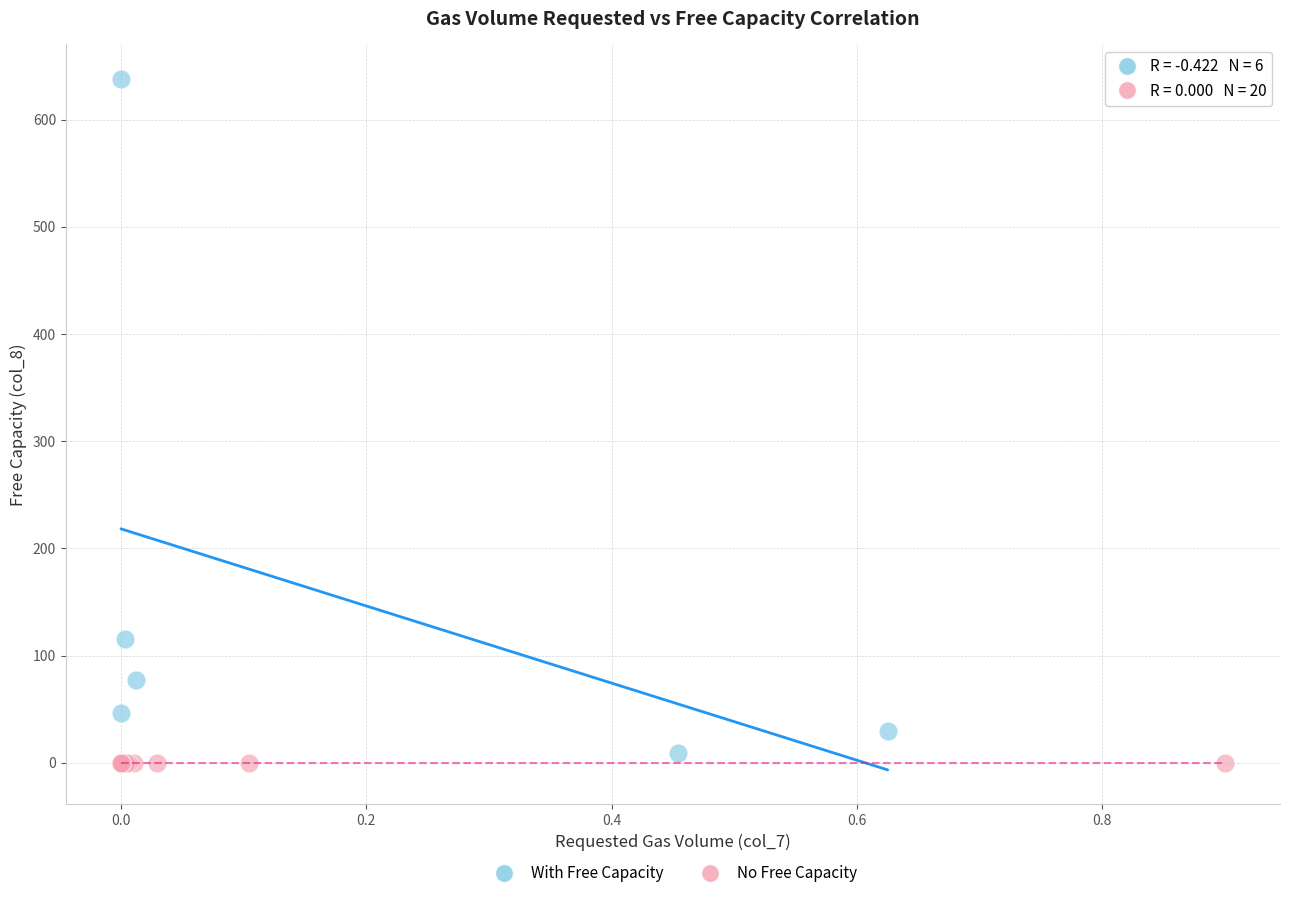

Which series contains the highest Y value?

With Free Capacity